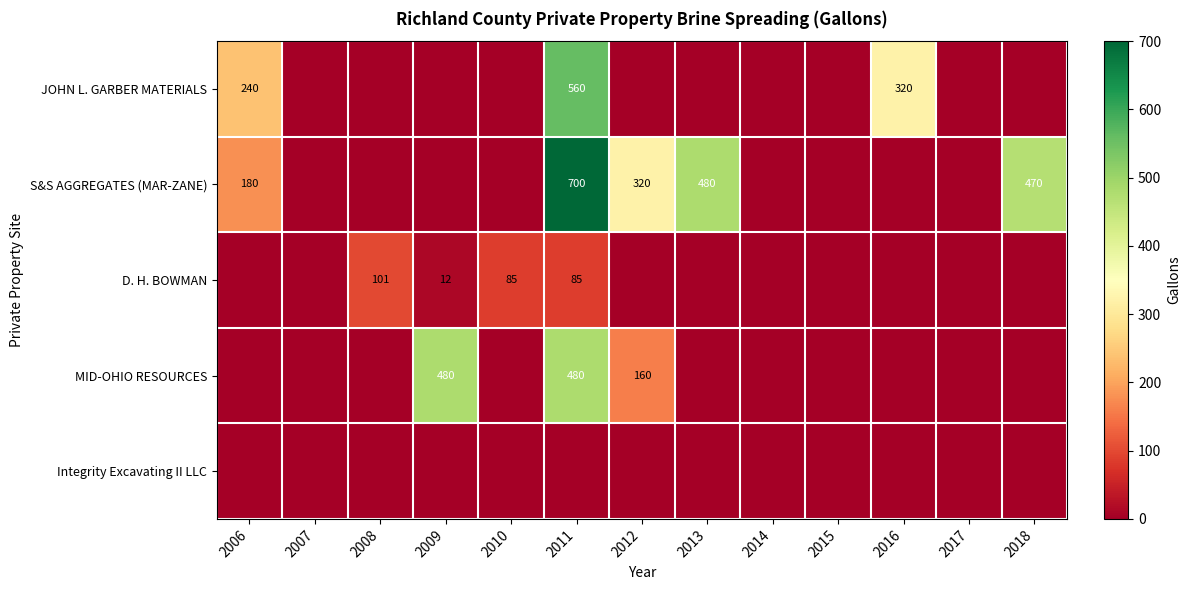

Count the number of categories in the chart.

13